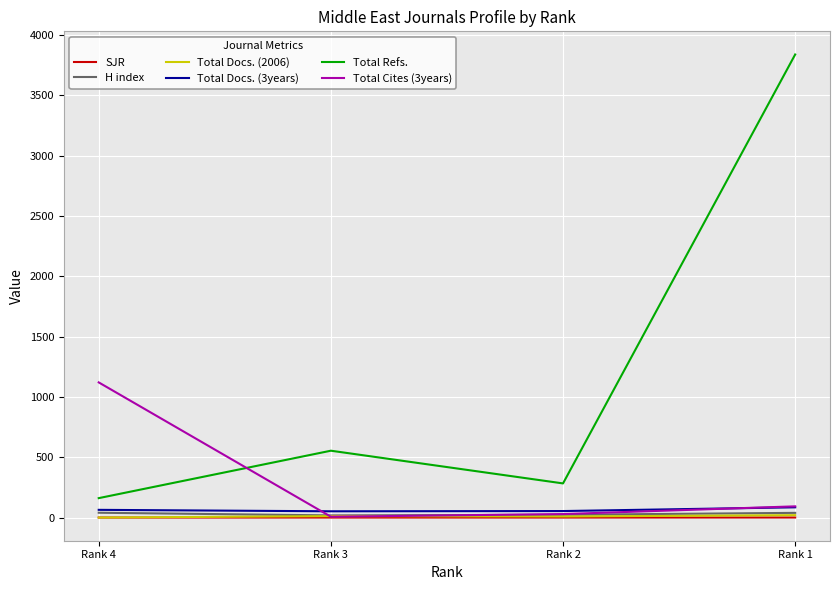

True or false: Total Refs. and Total Cites (3years) cross at least once.

True